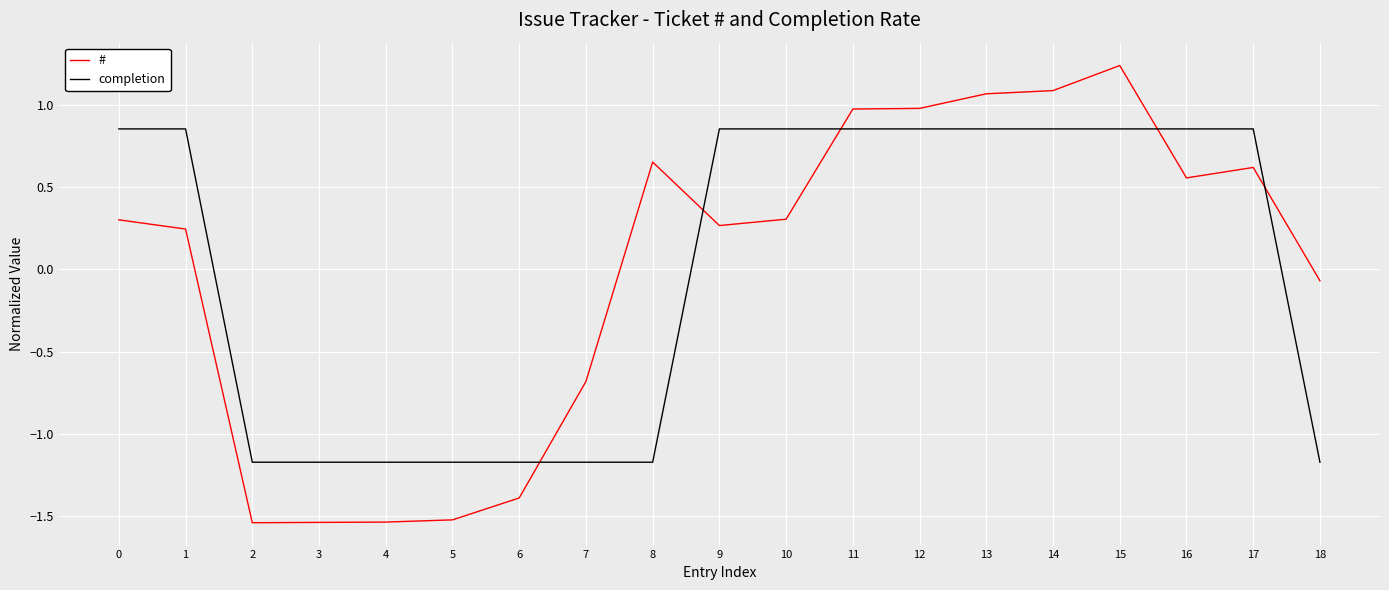

Is the value of completion at 15 greater than the value of # at 16?

Yes